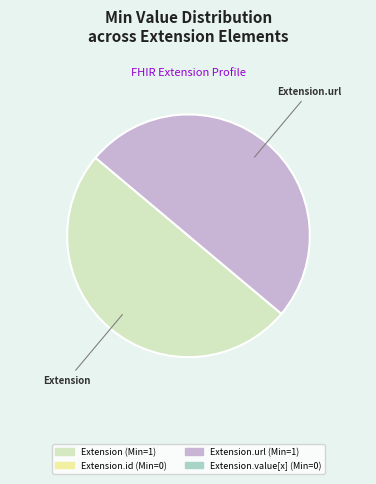

How many segments does this pie chart have?

2